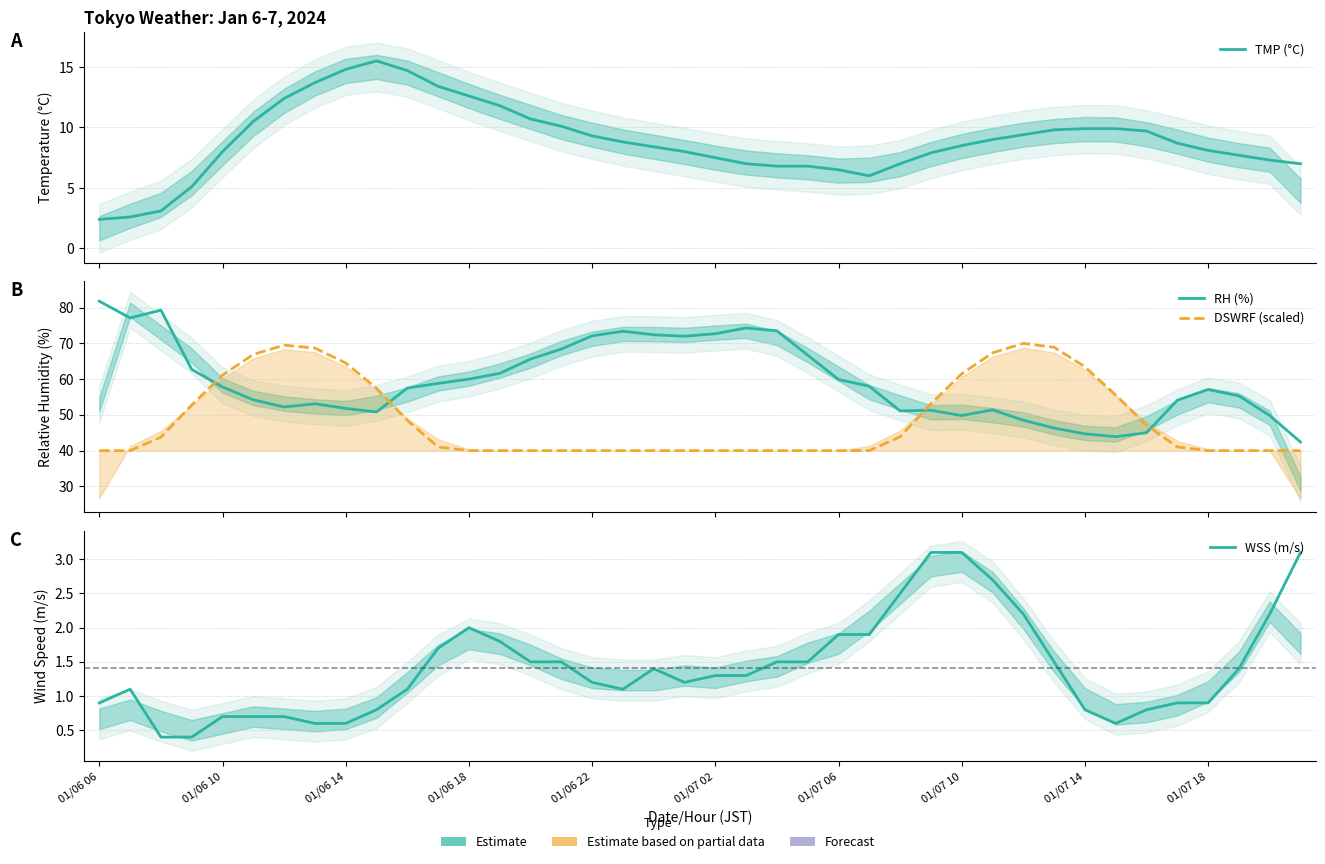

Is it true that TMP (°C) equals 7.3 at 38?

True